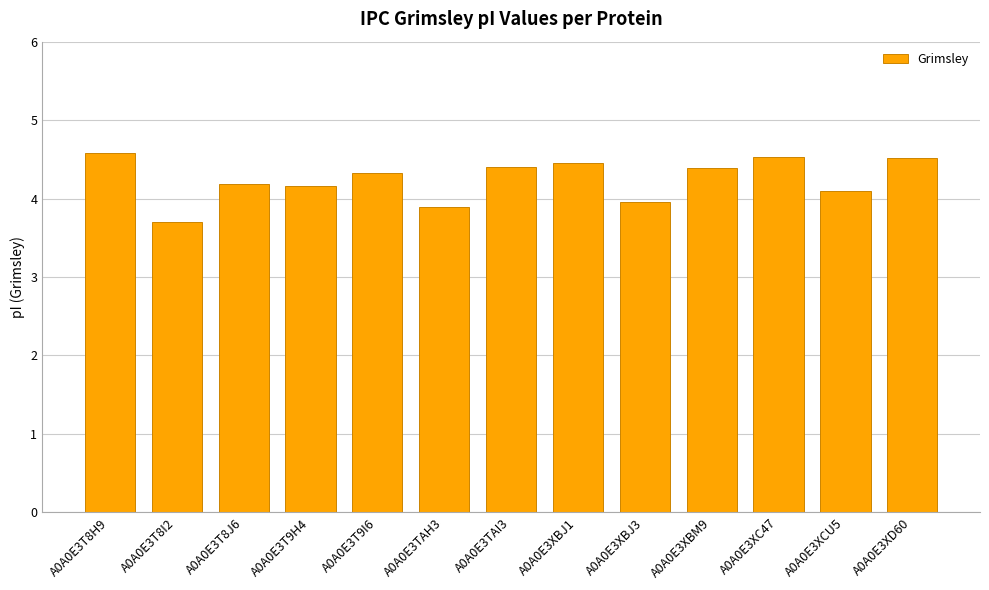

Approximately how many times larger is the value at A0A0E3XC47 compared to A0A0E3XCU5?

1.1